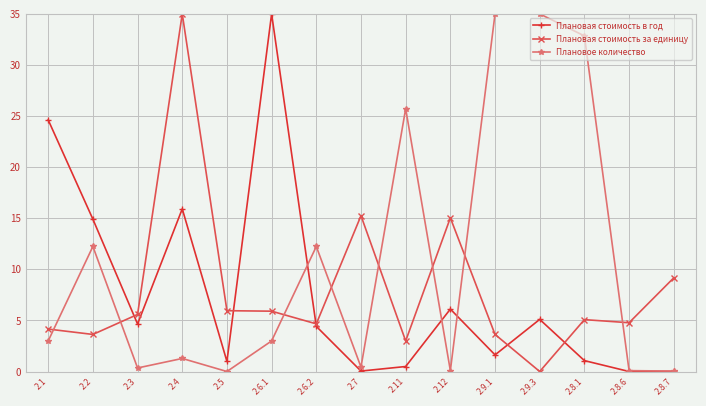

The value of Плановая стоимость за единицу at 2.3 is 5.6. True or false?

True